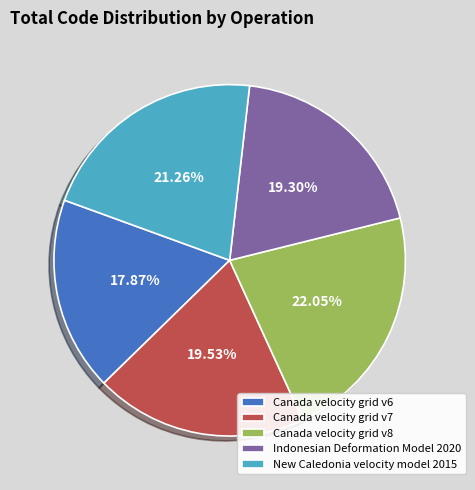

Which slice is the smallest?

Canada velocity grid v6